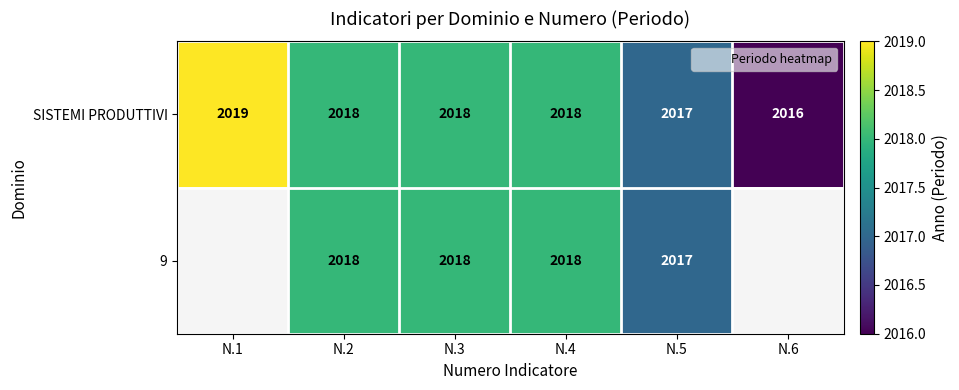

Where does the SISTEMI PRODUTTIVI series first go above 2018?

N.1